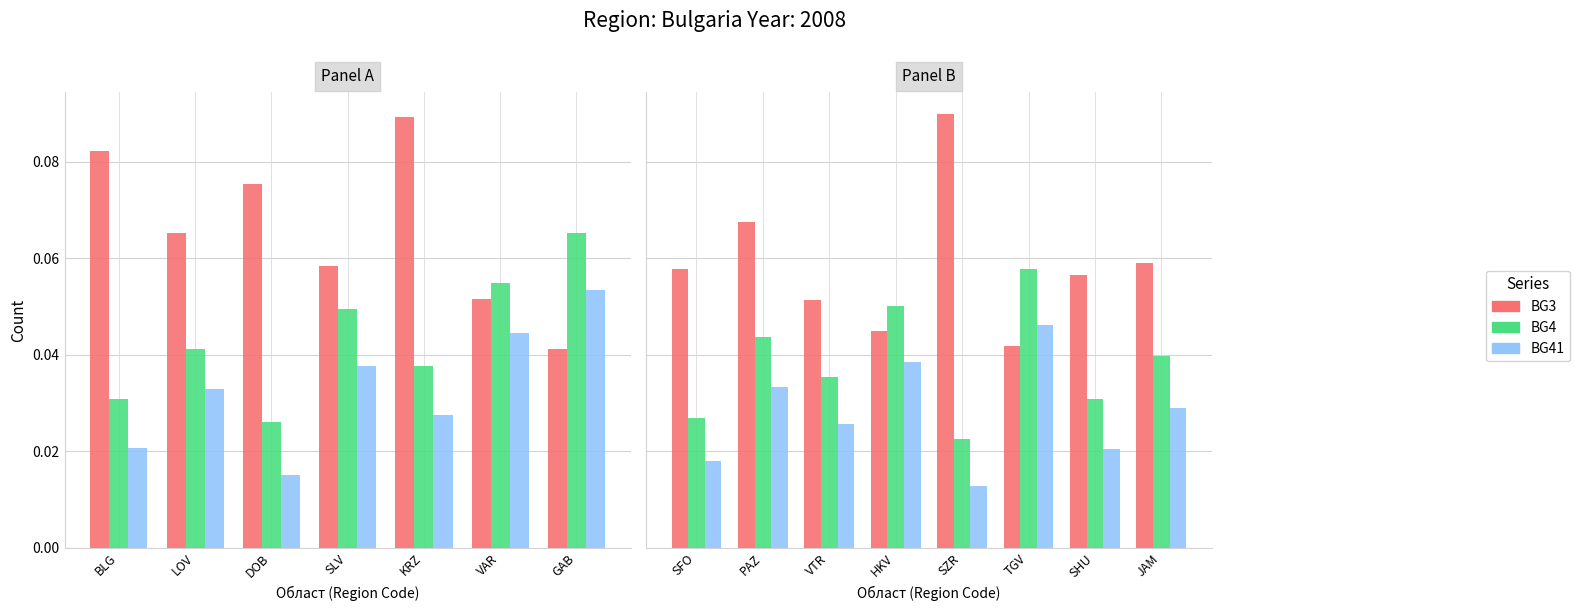

How many bars are there in each group?

3